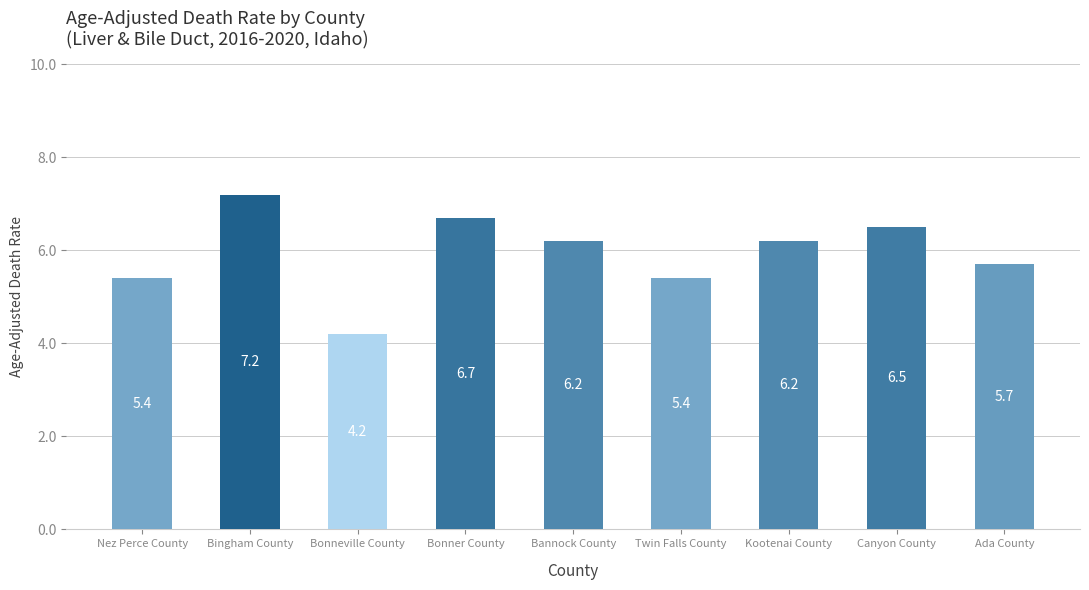

The chart shows a value of 5.7 at Ada County. True or false?

True